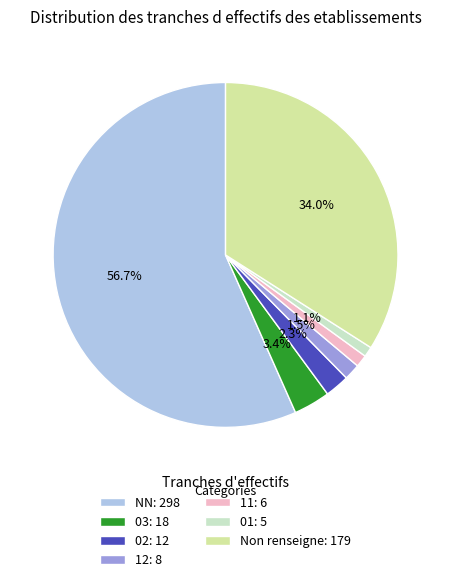

What is the ratio of the value at 01: 5 to the value at 02: 12?

0.4